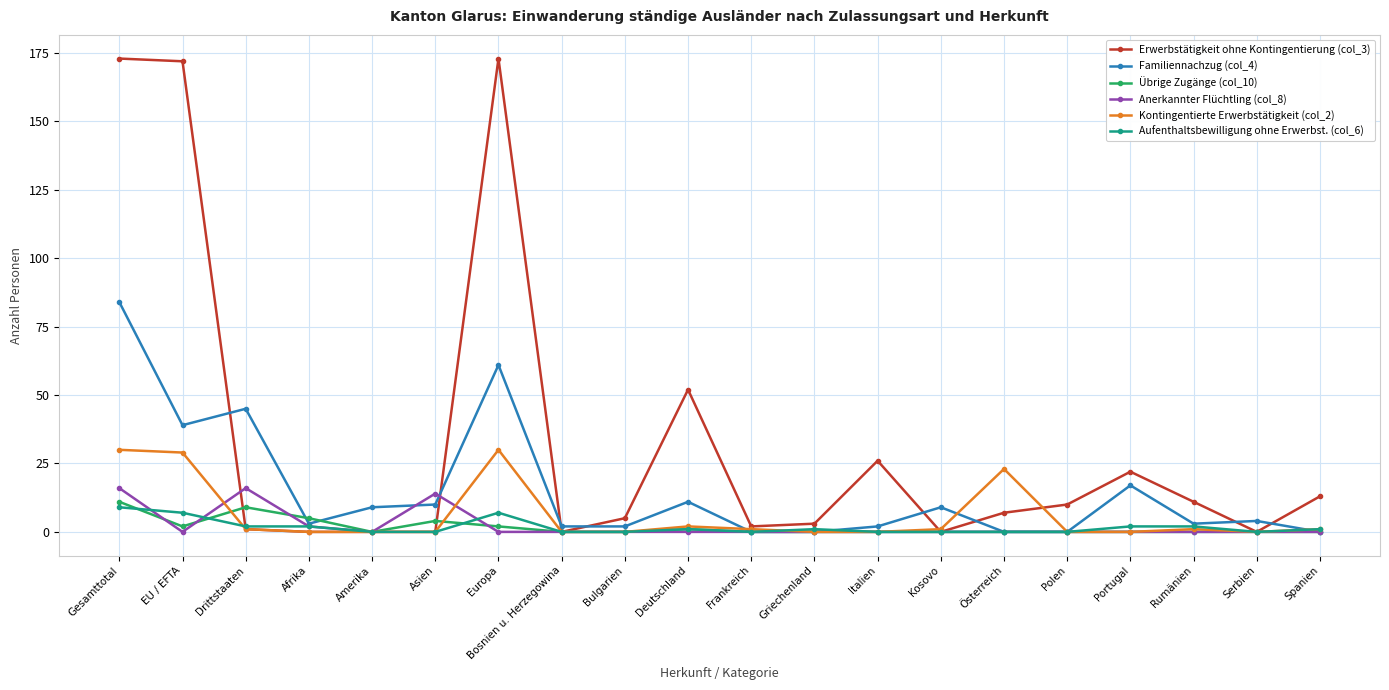

The value of Übrige Zugänge (col_10) at Polen is 0. True or false?

True